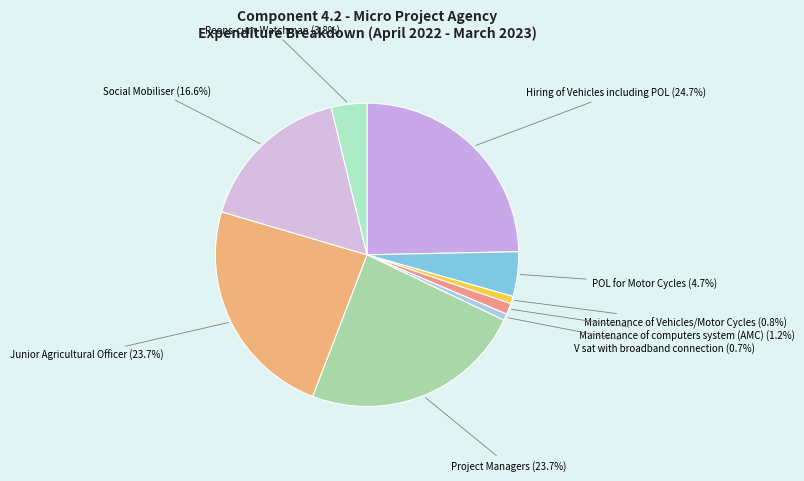

How many segments does this pie chart have?

9